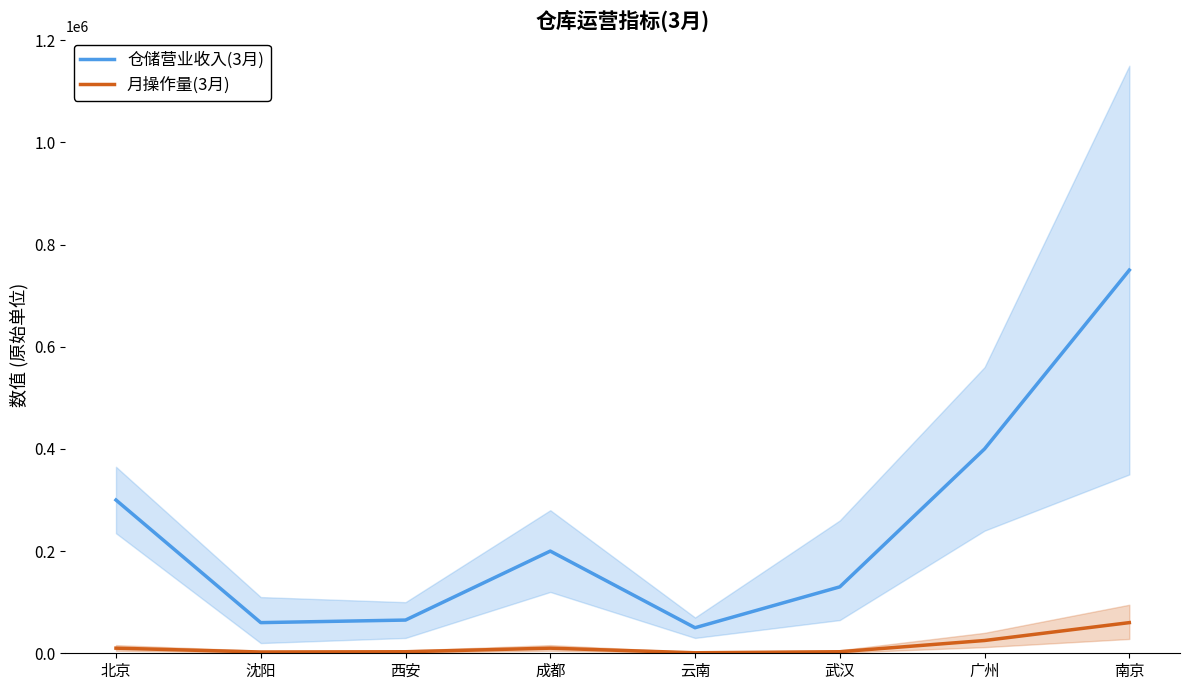

List the series in order of their peak value, highest first.

仓储营业收入(3月), 月操作量(3月)